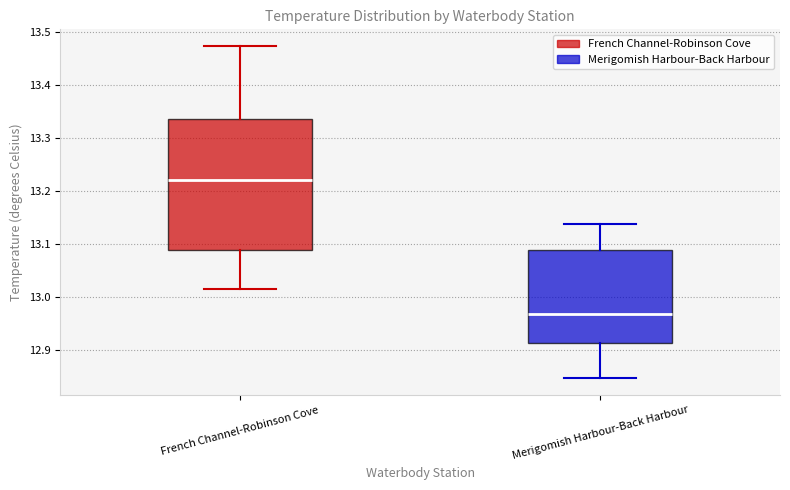

Reading left to right, transcribe this box plot: for each box, give where its median line is, the range the box spans, and where its two whiskers end, as read against the y-axis. The values are not printed on the chart, so give them approximately, as read against the axis.

French Channel-Robinson Cove: median 13.22, box 13.09 to 13.34, whiskers 13.02 to 13.47
Merigomish Harbour-Back Harbour: median 12.97, box 12.91 to 13.09, whiskers 12.85 to 13.14